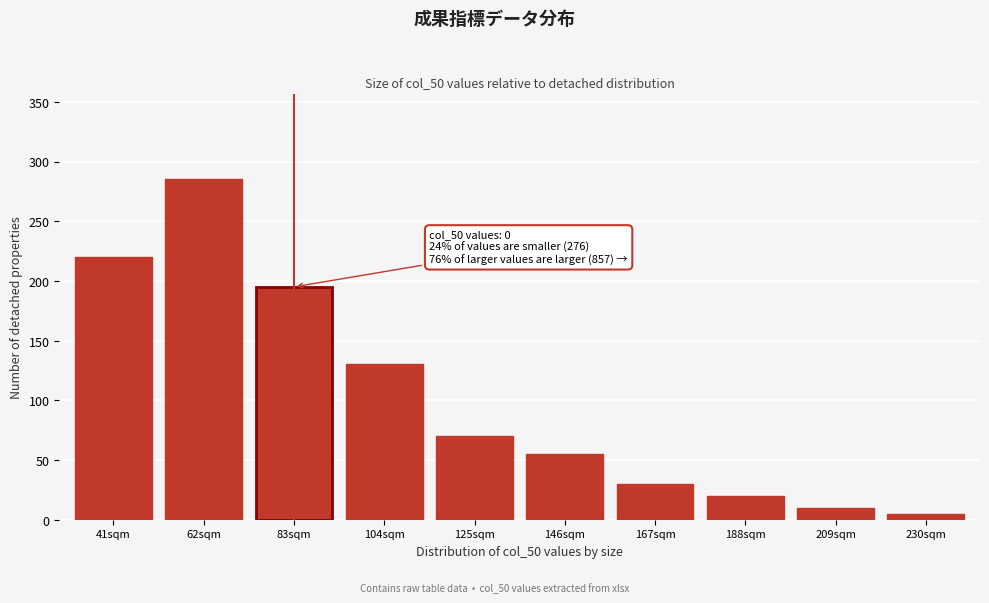

Reading left to right, list all the values displayed in this chart.

41sqm=220	62sqm=285	83sqm=195	104sqm=130	125sqm=70	146sqm=55	167sqm=30	188sqm=20	209sqm=10	230sqm=5